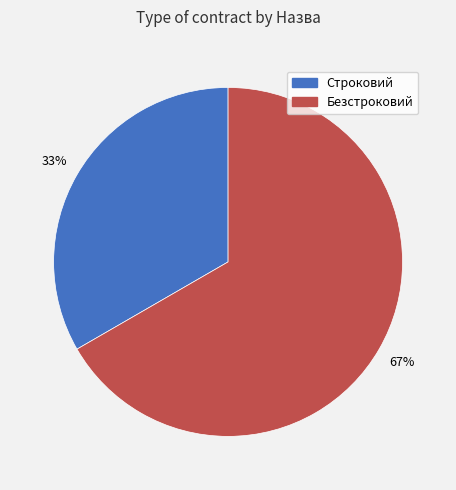

To the nearest percent, what is the combined percentage of Безстроковий and Строковий?

100%